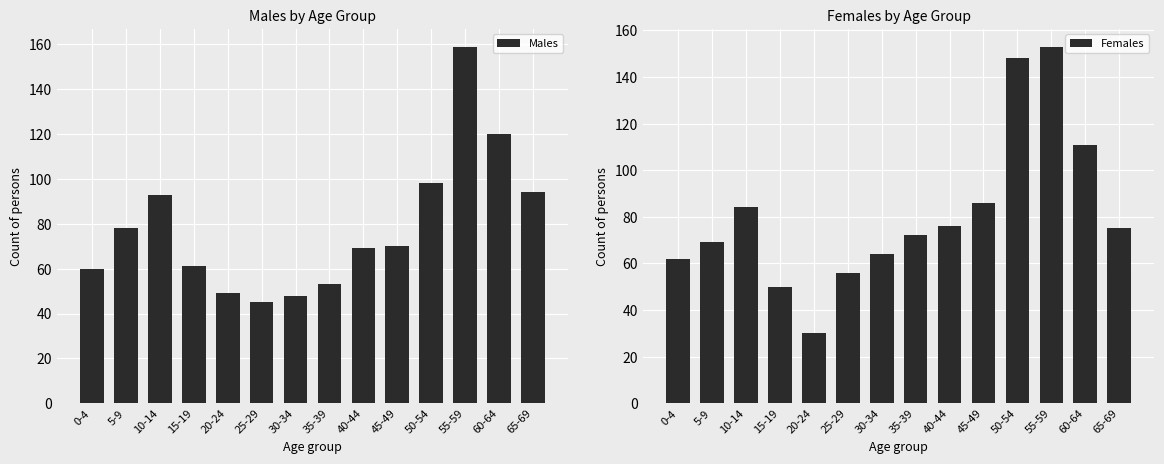

What is the sum of all Males values?

1097